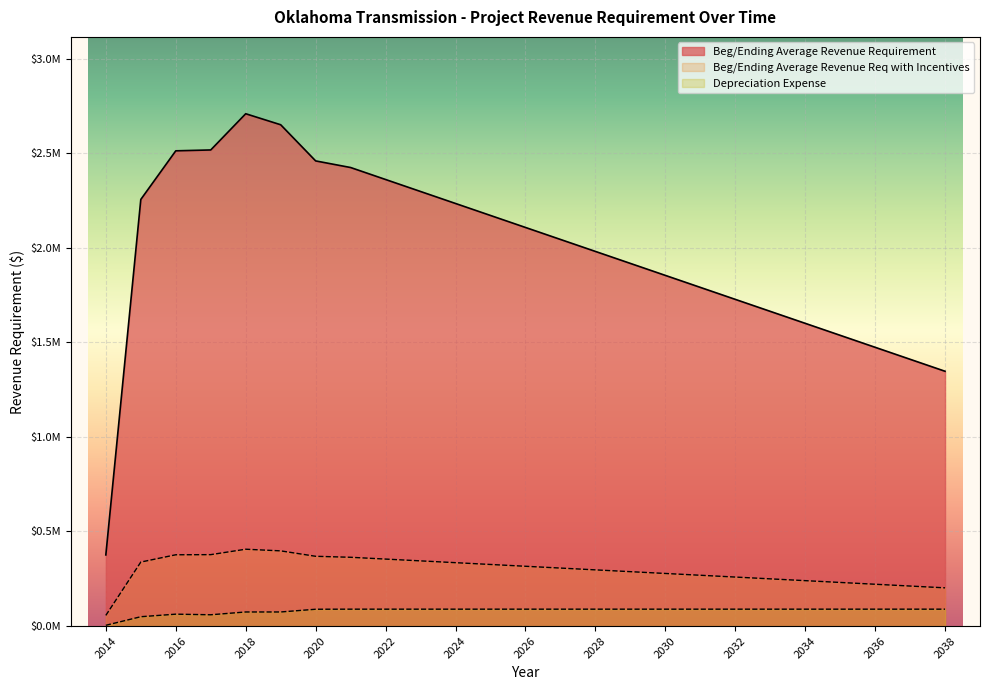

How many interior local valleys does the Depreciation Expense series have?

1